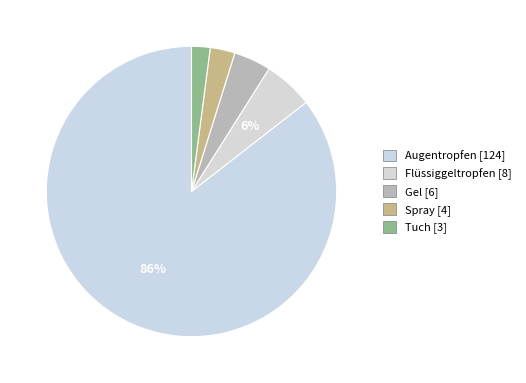

How many segments does this pie chart have?

5